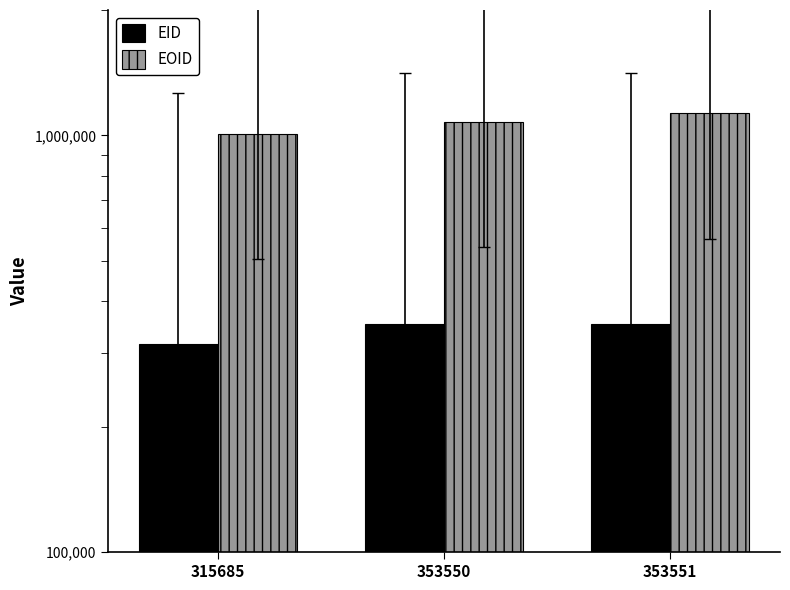

What is the difference between the second highest and minimum values in the EID series?

37865